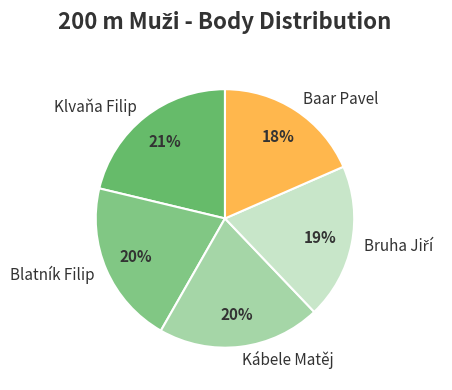

True or false: Baar Pavel accounts for 18% of the total.

True